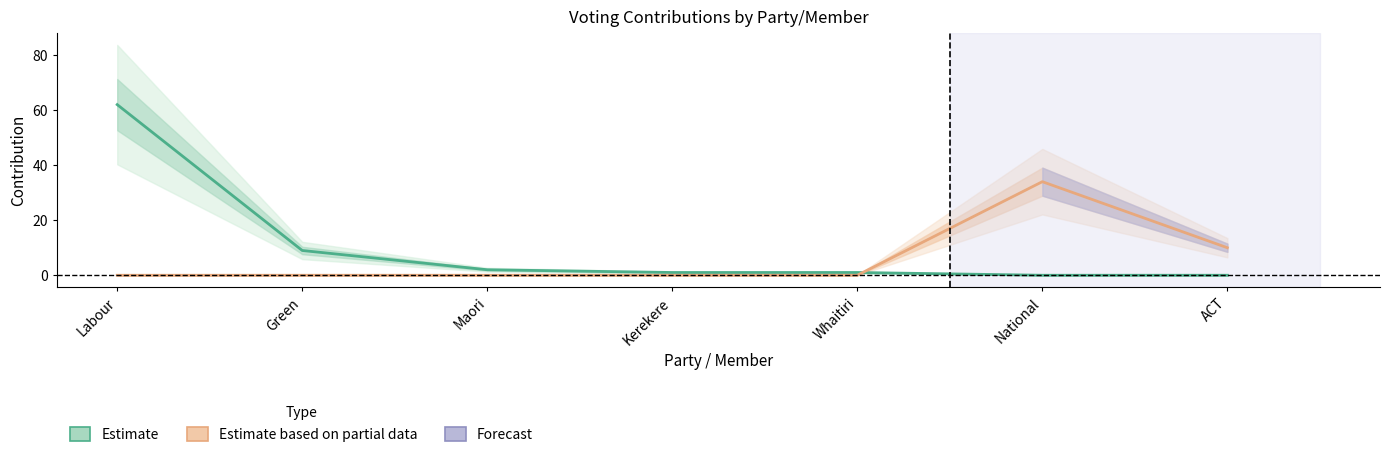

What position from the left is Green?

2